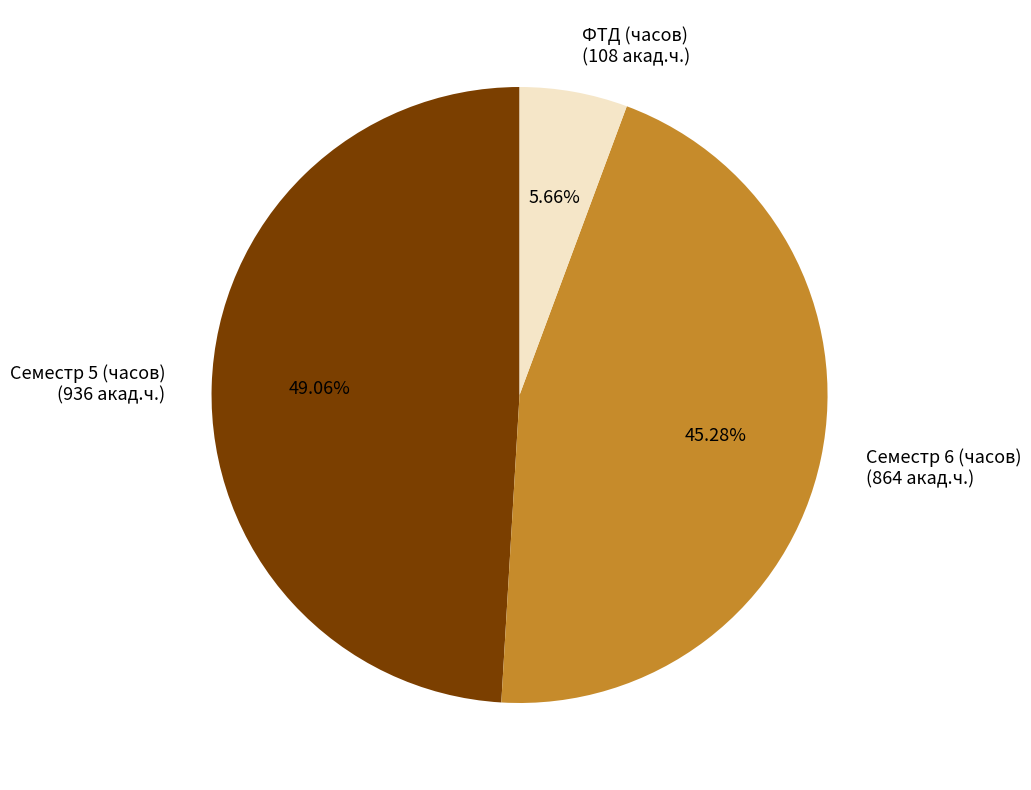

How much of the chart is everything except Семестр 5 (часов)?

50.9%